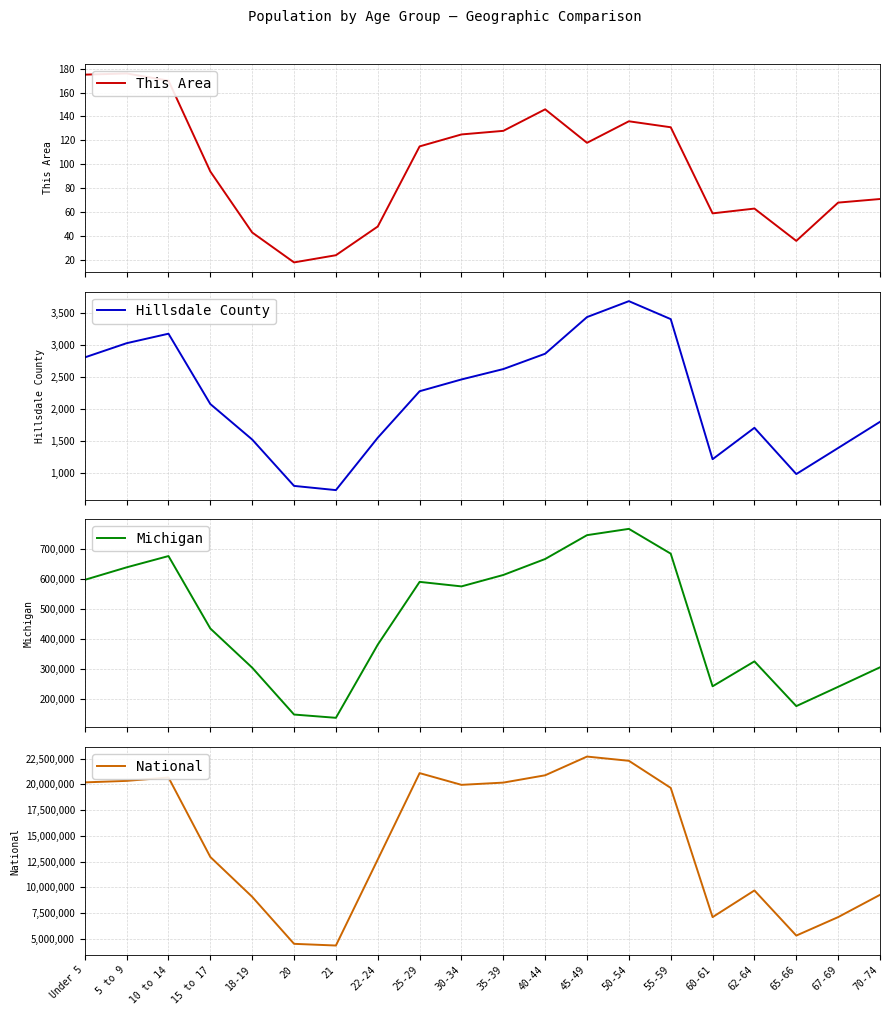

Reading left to right, transcribe all the data shown in this chart.

This Area: Under 5=175	5 to 9=176	10 to 14=170	15 to 17=94	18-19=43	20=18	21=24	22-24=48	25-29=115	30-34=125	35-39=128	40-44=146	45-49=118	50-54=136	55-59=131	60-61=59	62-64=63	65-66=36	67-69=68	70-74=71
Hillsdale County: Under 5=2807	5 to 9=3030	10 to 14=3179	15 to 17=2075	18-19=1518	20=790	21=724	22-24=1546	25-29=2276	30-34=2461	35-39=2624	40-44=2865	45-49=3440	50-54=3690	55-59=3408	60-61=1209	62-64=1702	65-66=976	67-69=1385	70-74=1796
Michigan: Under 5=596286	5 to 9=637784	10 to 14=675216	15 to 17=434782	18-19=304817	20=149350	21=138484	22-24=381238	25-29=589583	30-34=574566	35-39=612493	40-44=665481	45-49=744581	50-54=765452	55-59=683186	60-61=243067	62-64=325744	65-66=177313	67-69=241312	70-74=306084
National: Under 5=20201362	5 to 9=20348657	10 to 14=20677194	15 to 17=12954254	18-19=9086089	20=4519129	21=4354294	22-24=12712576	25-29=21101849	30-34=19962099	35-39=20179642	40-44=20890964	45-49=22708591	50-54=22298125	55-59=19664805	60-61=7113727	62-64=9704197	65-66=5319902	67-69=7115361	70-74=9278166